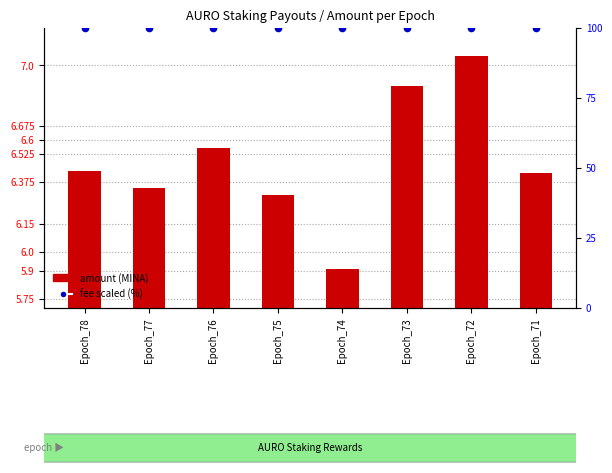

At which category is the sum across all series the highest?

Epoch_72